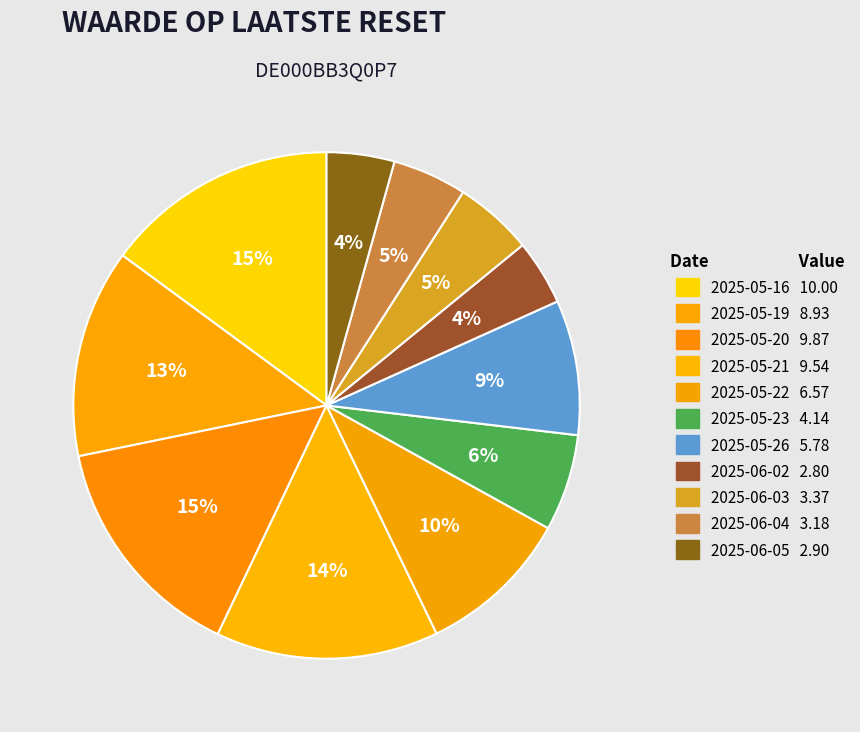

How many segments does this pie chart have?

11